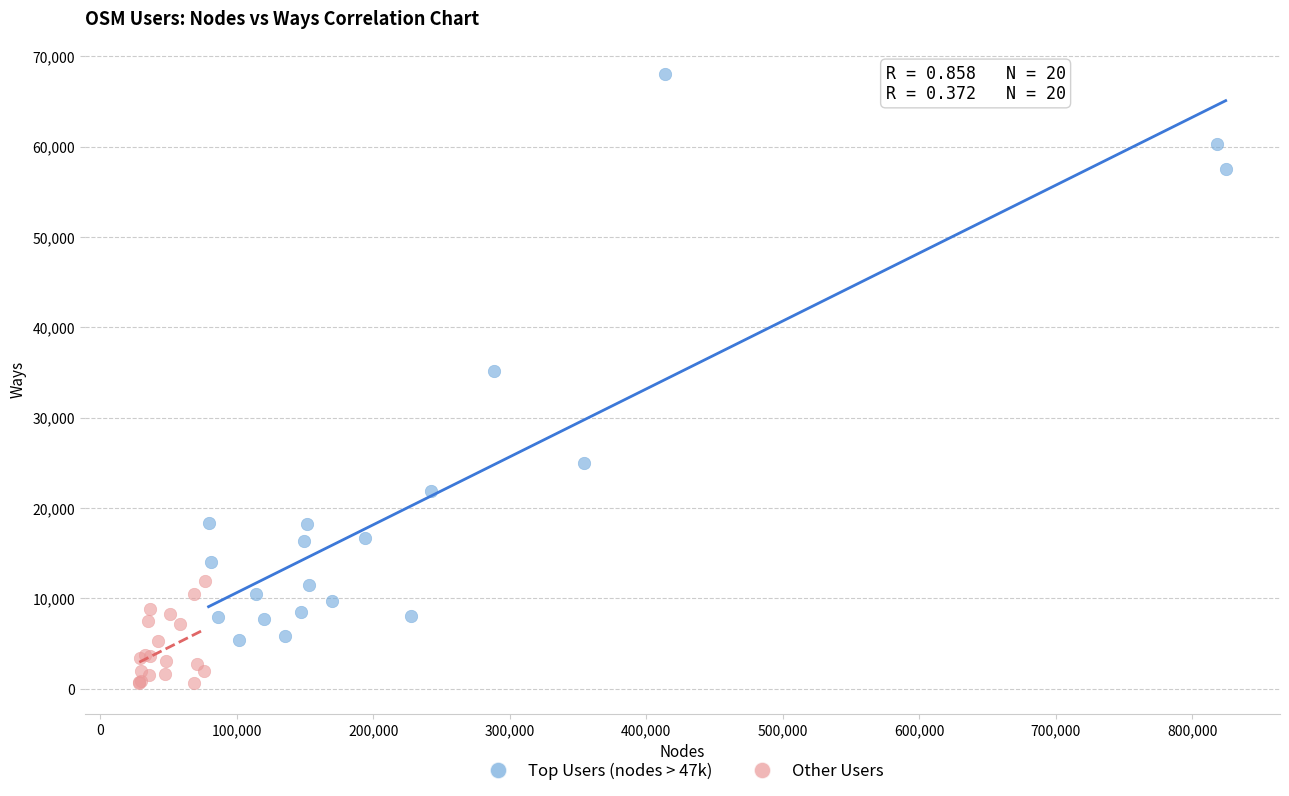

What are all the series names shown in the legend?

Top Users (nodes > 47k), Other Users